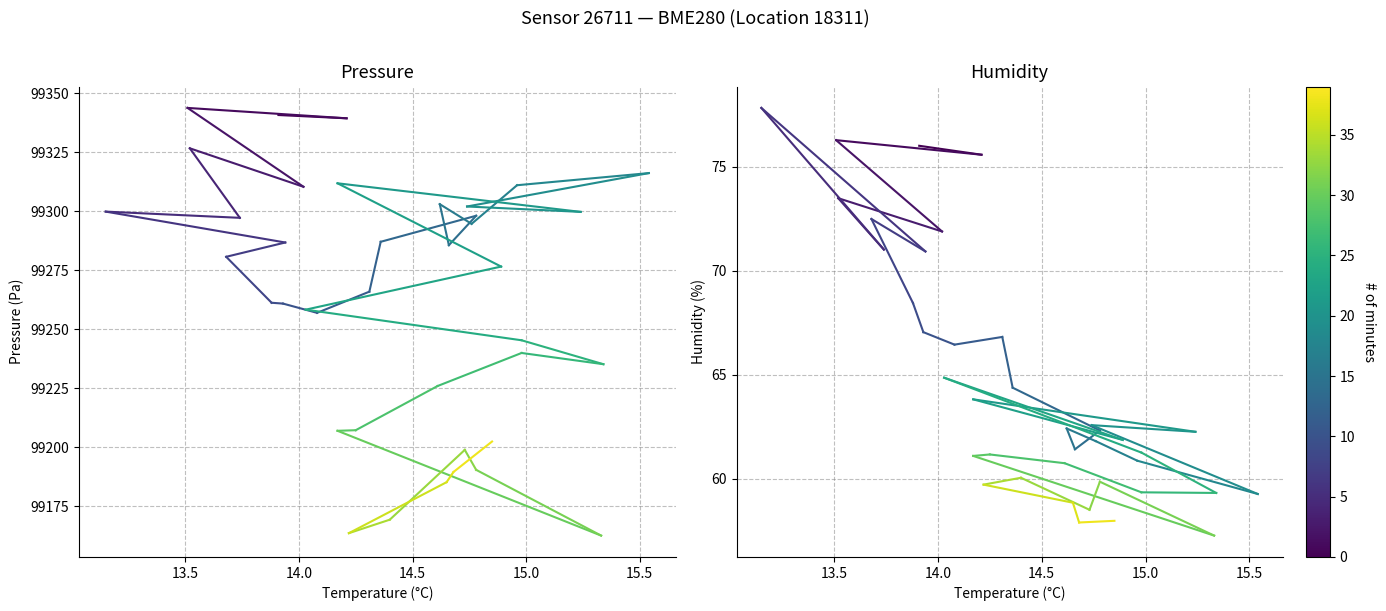

At which category is the sum across all series the highest?

14.0